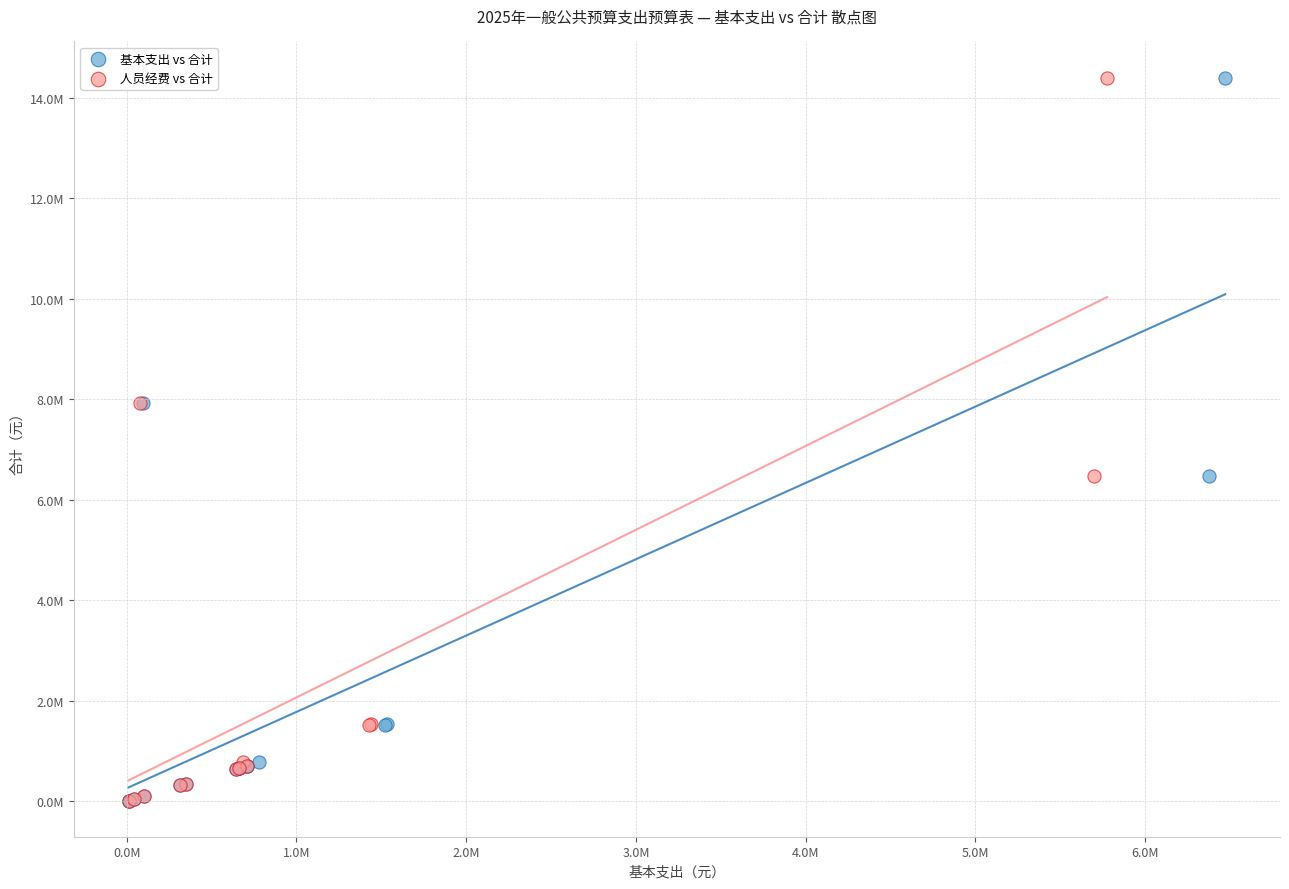

What are all the series names shown in the legend?

基本支出 vs 合计, 人员经费 vs 合计